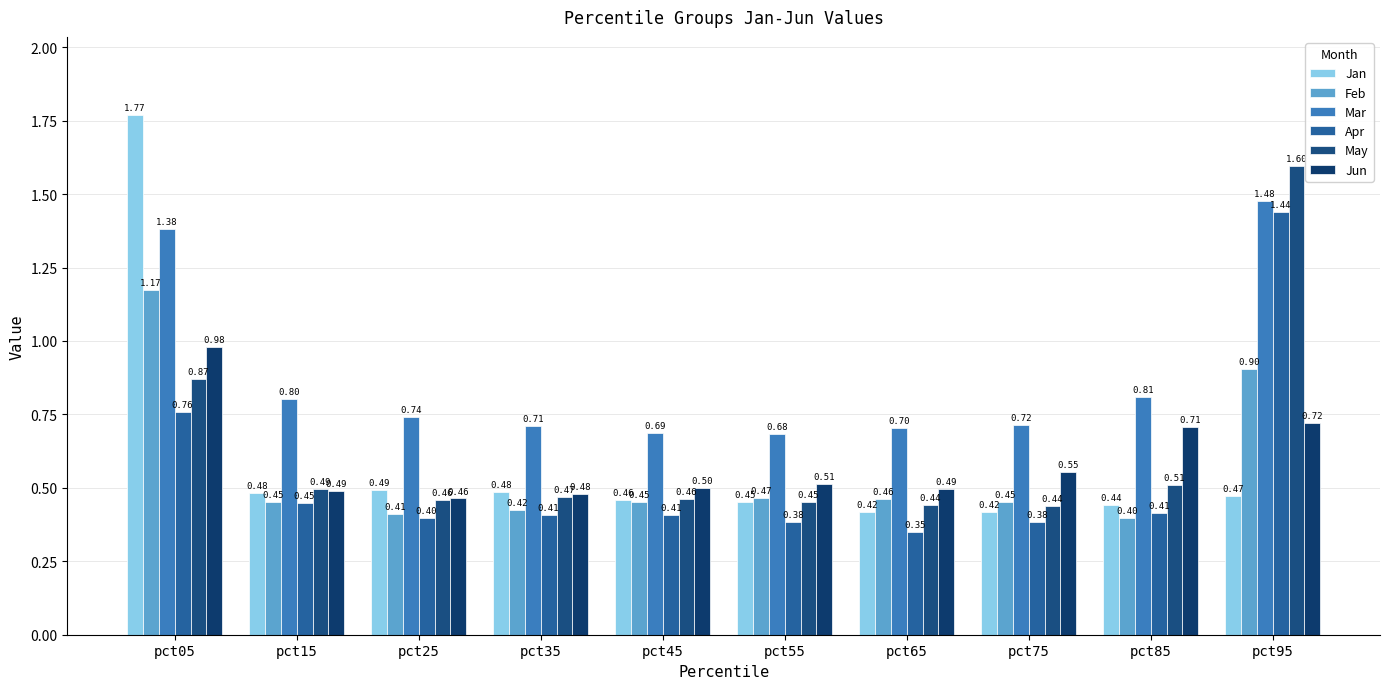

How many groups of bars are there?

10